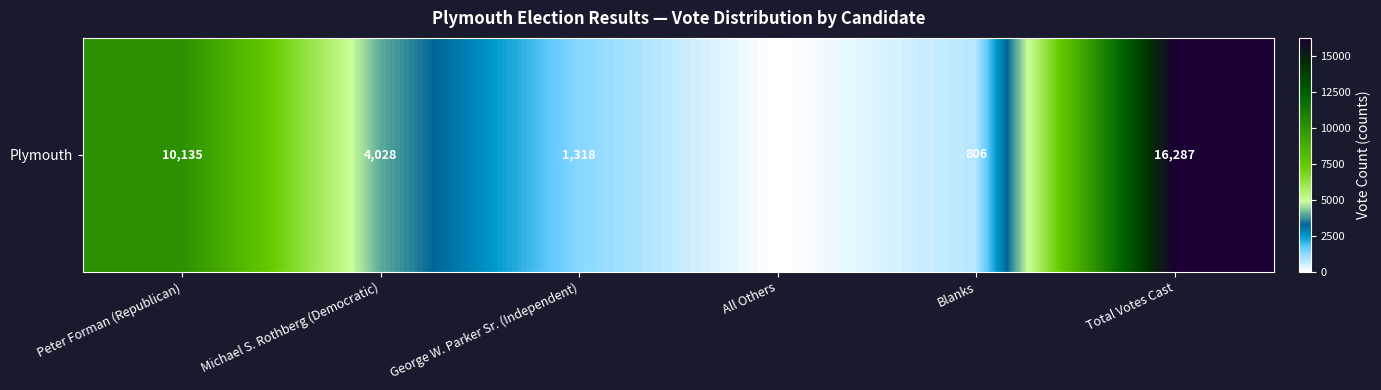

Which has a higher value, Total Votes Cast or George W. Parker Sr. (Independent)?

Total Votes Cast